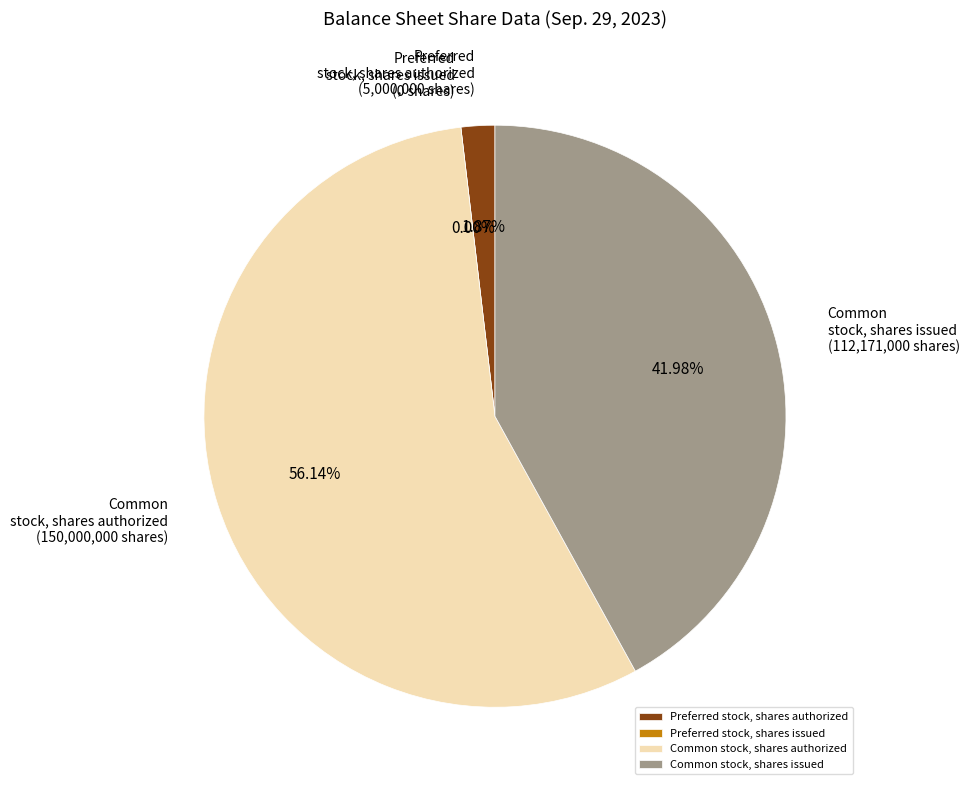

How many slices are in this pie chart?

4